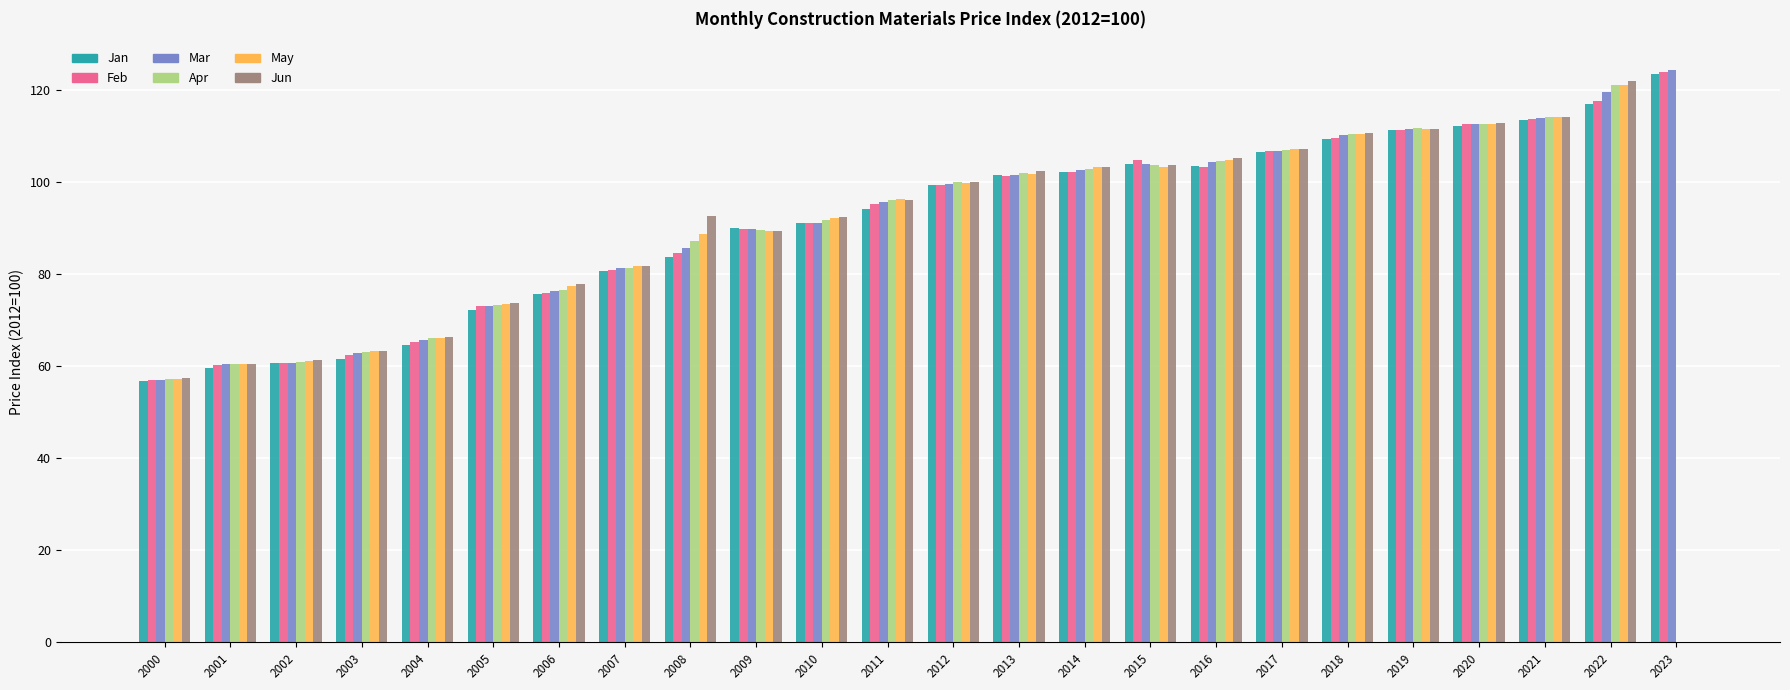

How many groups of bars are there?

24